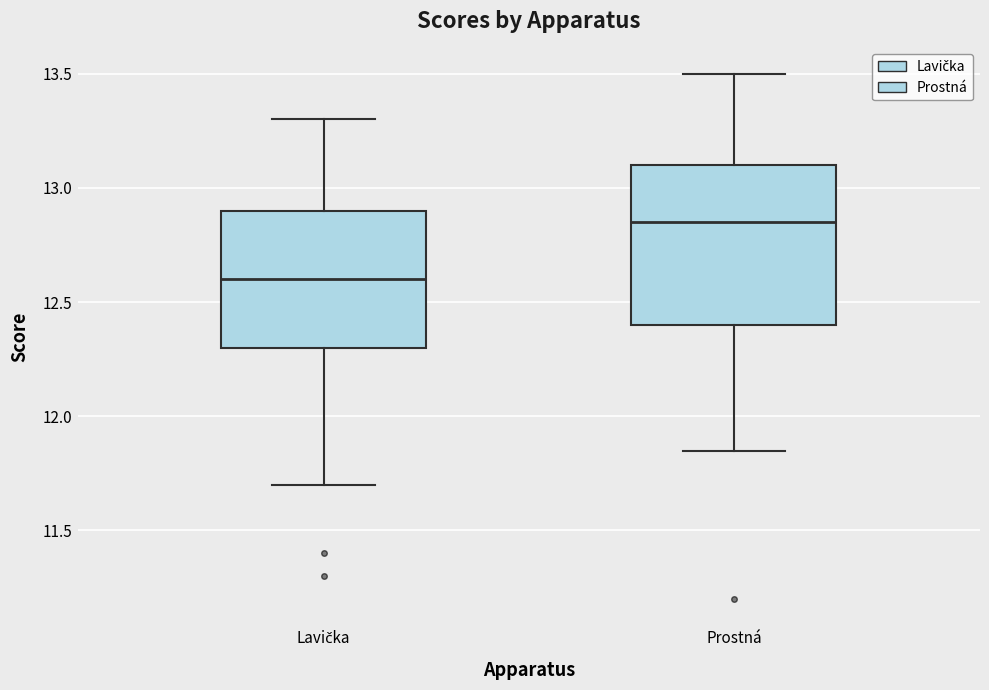

Reading left to right, read every box against the y-axis: the position of its median line, the range the box covers, and the ends of its whiskers. The values are not printed on the chart, so give them approximately, as read against the axis.

Lavička: median 12.60, box 12.30 to 12.90, whiskers 11.70 to 13.30
Prostná: median 12.85, box 12.40 to 13.10, whiskers 11.85 to 13.50